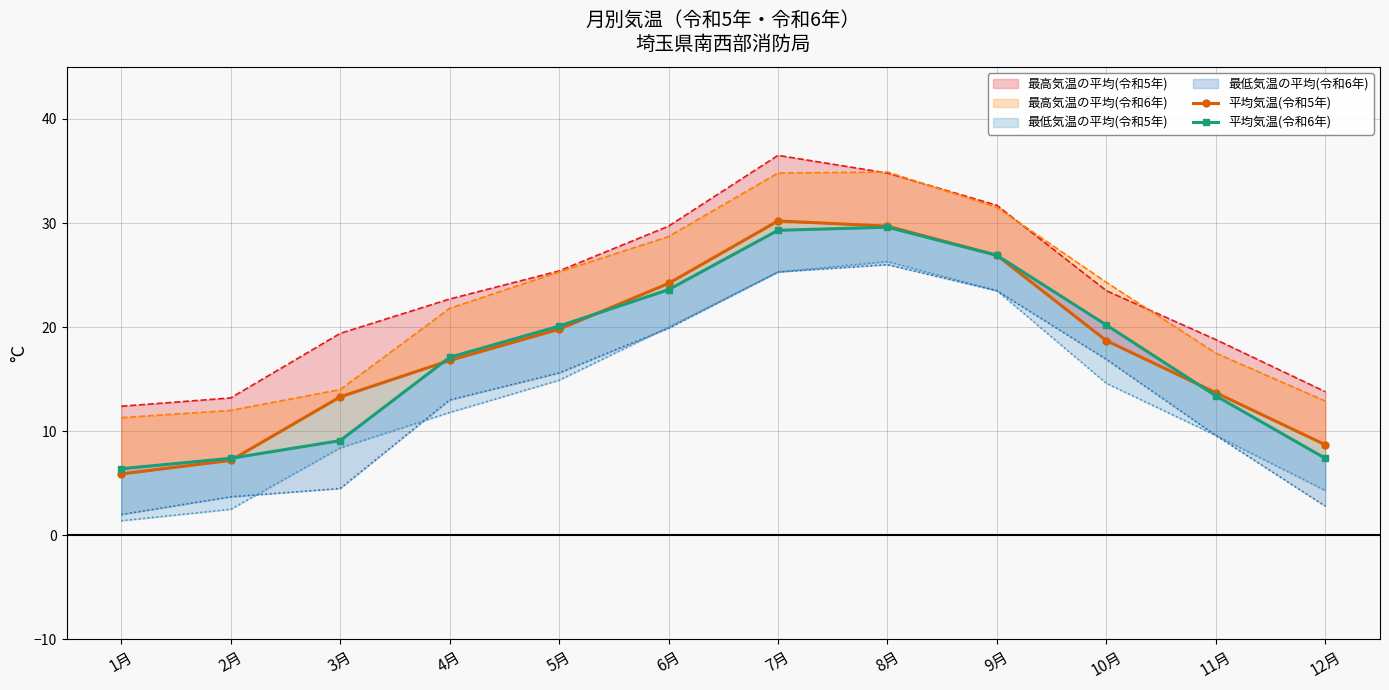

What is the sum of all 平均気温(令和5年) values?

215.1